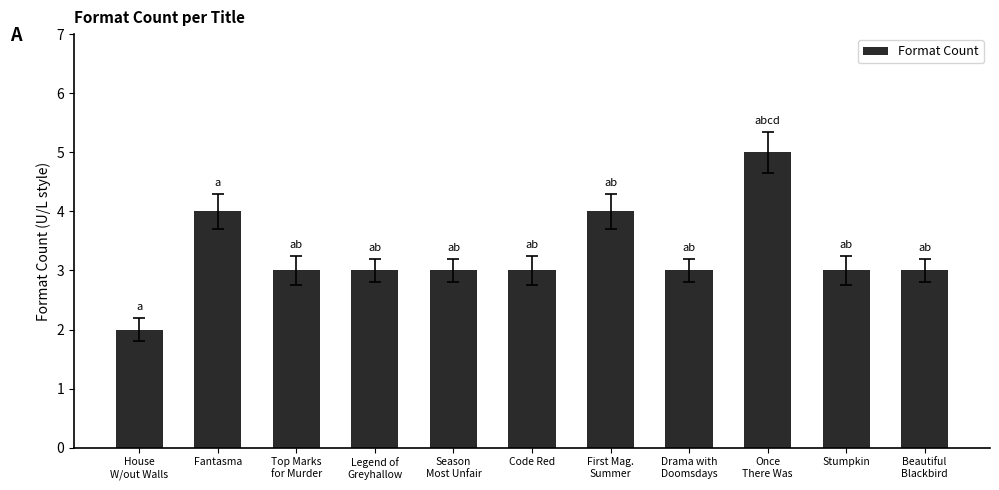

Reading right to left, list all the values displayed in this chart.

Beautiful
Blackbird=3	Stumpkin=3	Once
There Was=5	Drama with
Doomsdays=3	First Mag.
Summer=4	Code Red=3	Season
Most Unfair=3	Legend of
Greyhallow=3	Top Marks
for Murder=3	Fantasma=4	House
W/out Walls=2